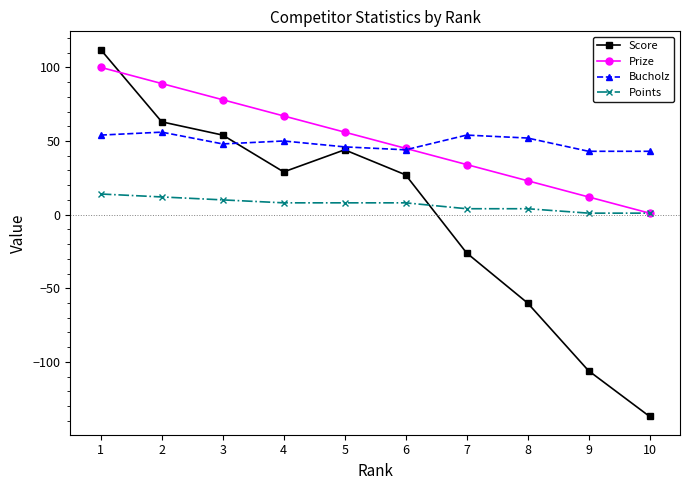

At which category does Score reach its first local valley?

4